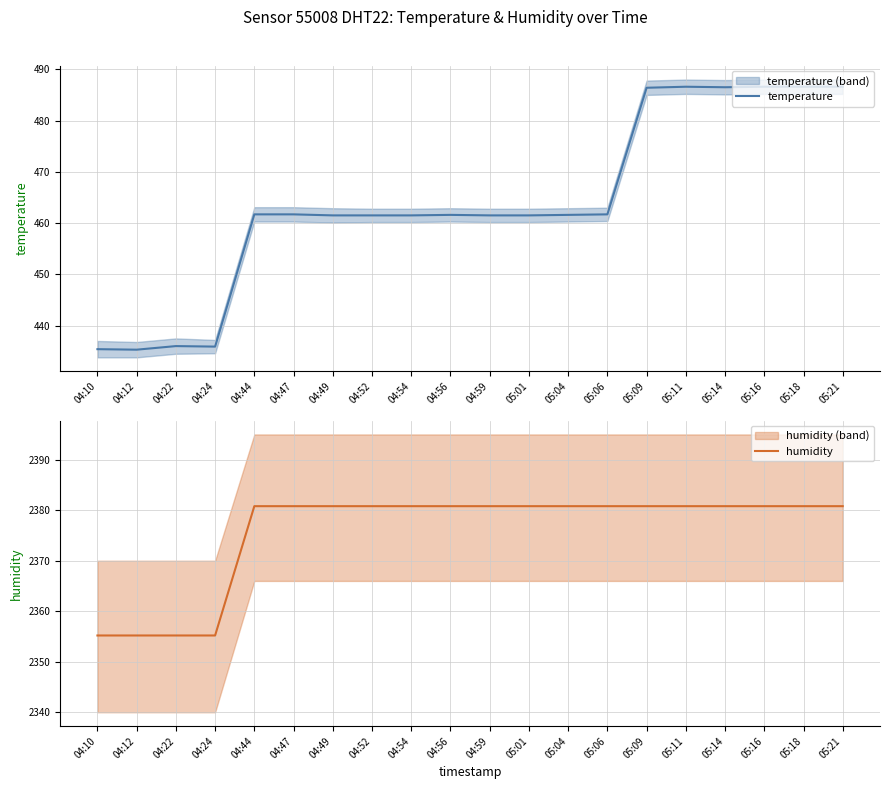

True or false: temperature has a value of 303.6 at 04:24.

False